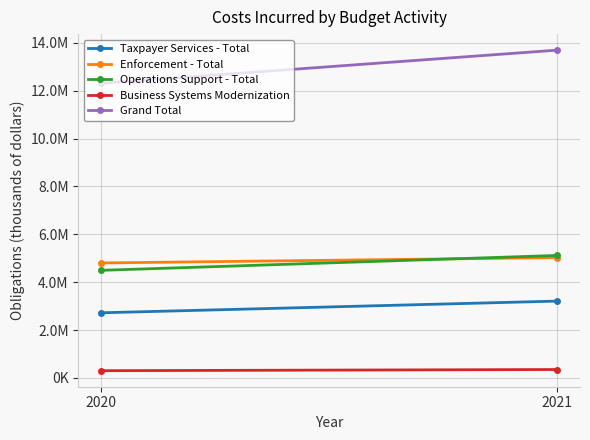

Count the number of categories in the chart.

2